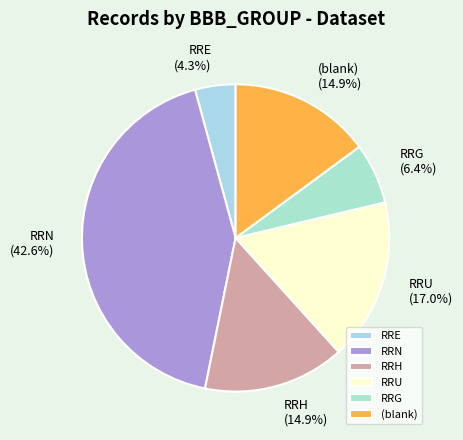

What is the ratio of the value at RRG to the value at (blank)?

0.4